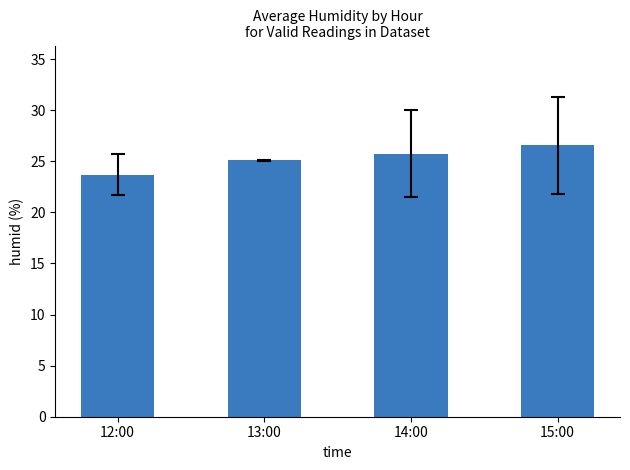

What is the difference between the second highest and second lowest values?

0.7